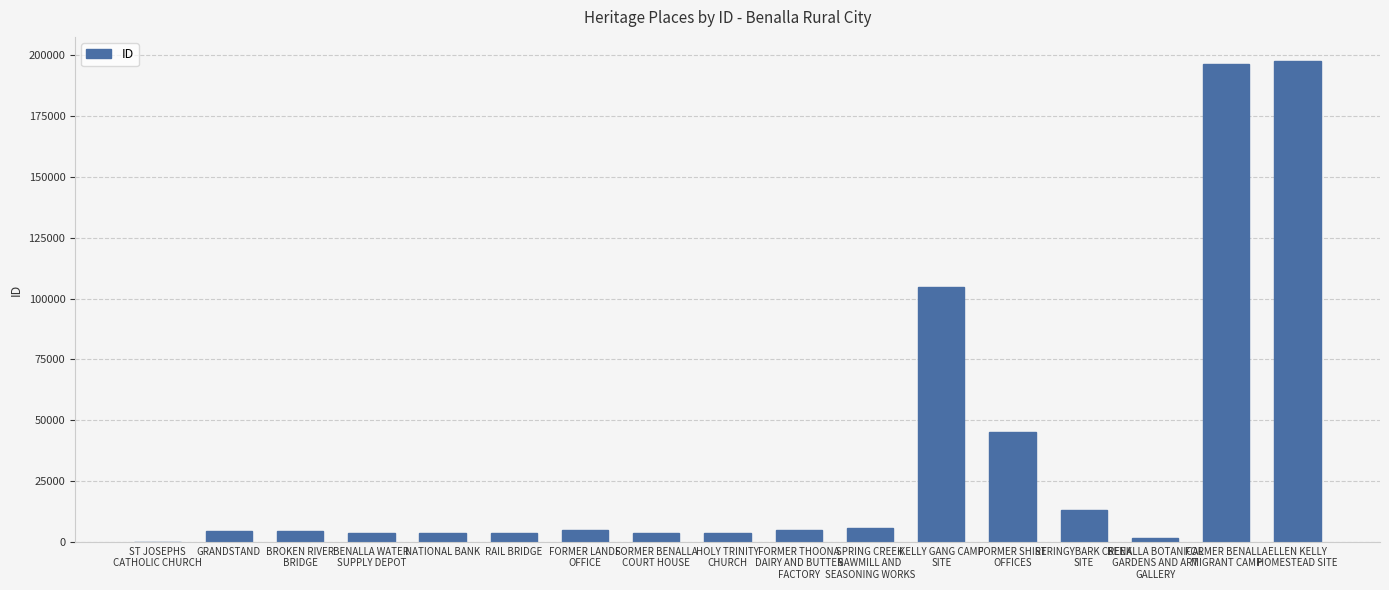

What is the sum of all values?

602316